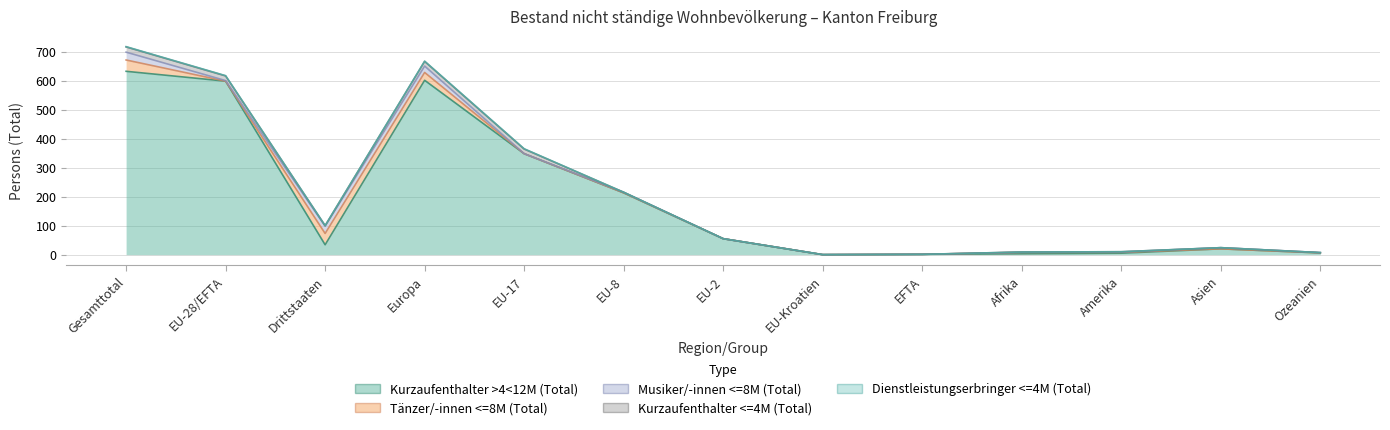

What is the difference between the Tänzer/-innen <=8M (Total) values at Afrika and EU-2?

5